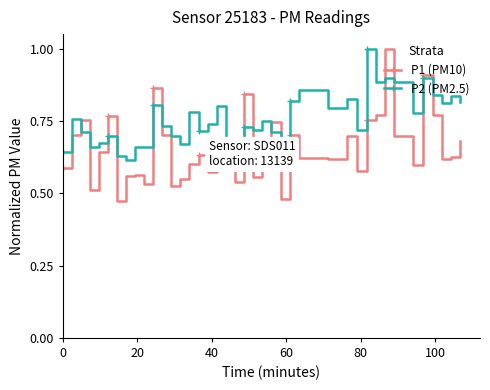

What is the difference between the maximum and minimum values in the P2 (PM2.5) series?

0.4